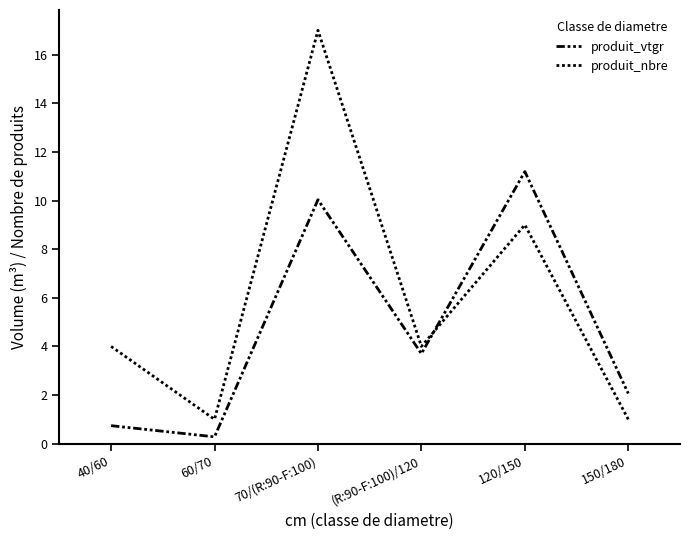

List the labels in order of produit_nbre value, largest first.

70/(R:90-F:100), 120/150, 40/60, (R:90-F:100)/120, 60/70, 150/180